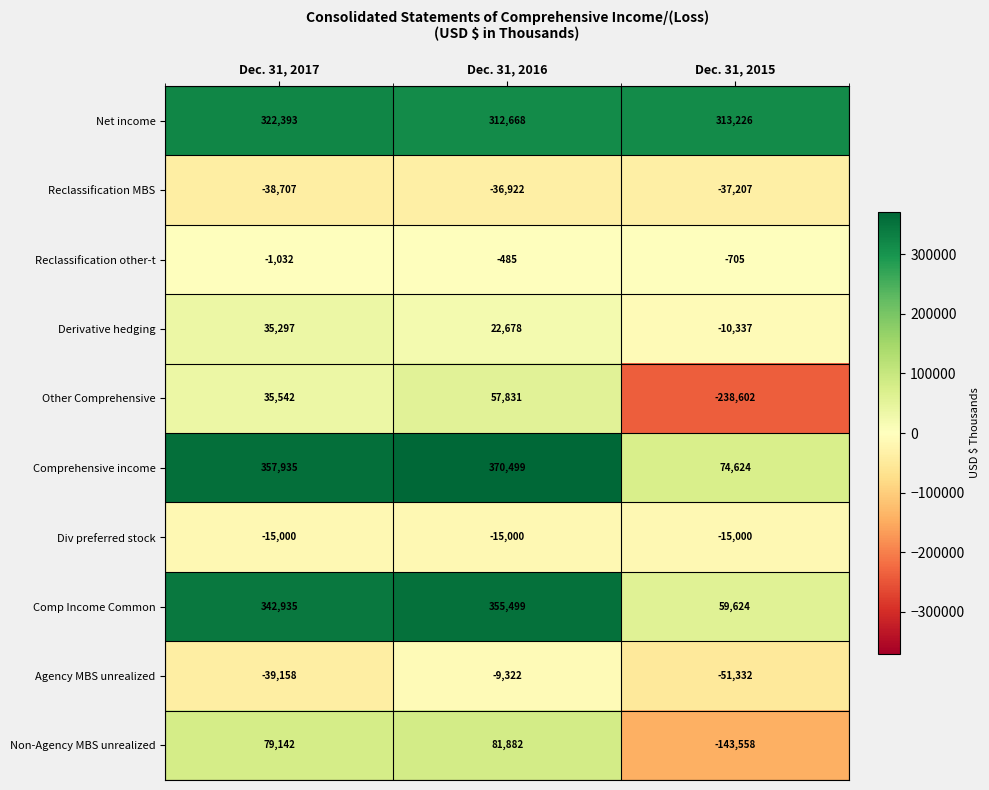

What is the difference between the Net income values at Dec. 31, 2016 and Dec. 31, 2017?

9725